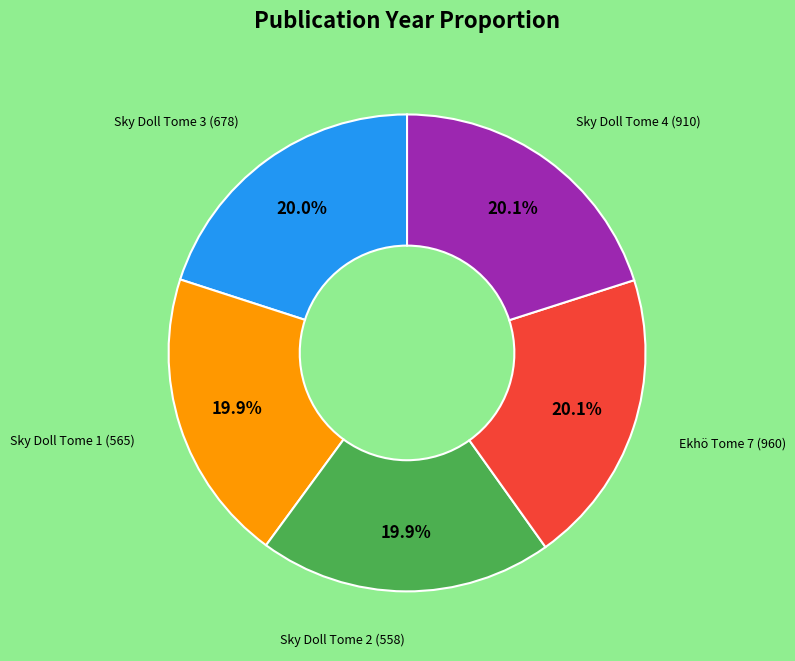

Is there a majority slice in this chart?

No